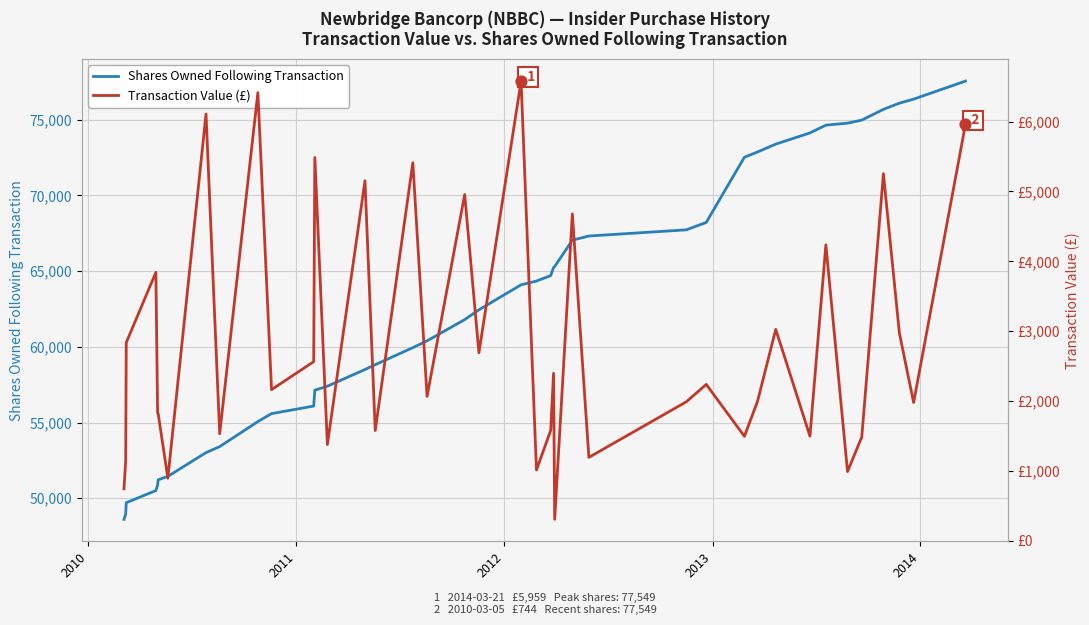

At how many categories does at least one series exceed 60833?

22